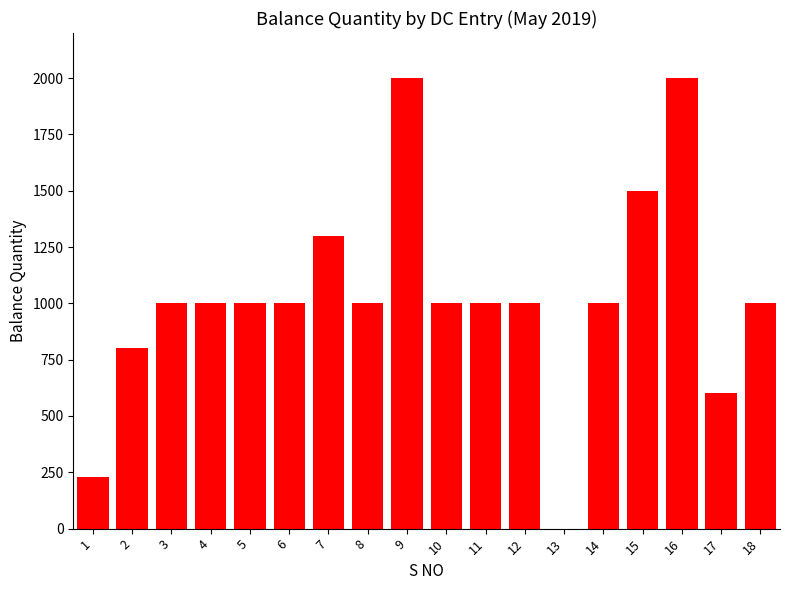

What is the change in value from 10 to 13?

-1000